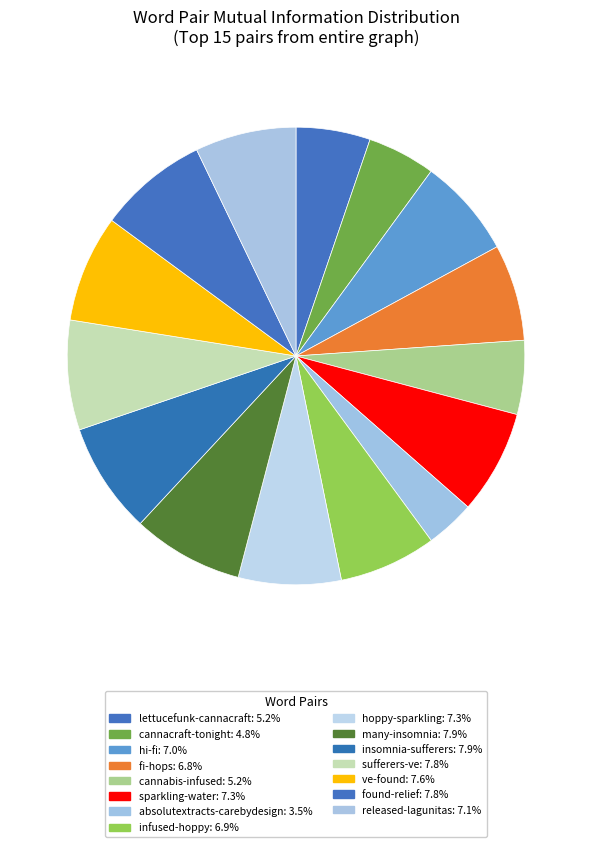

How many segments does this pie chart have?

15